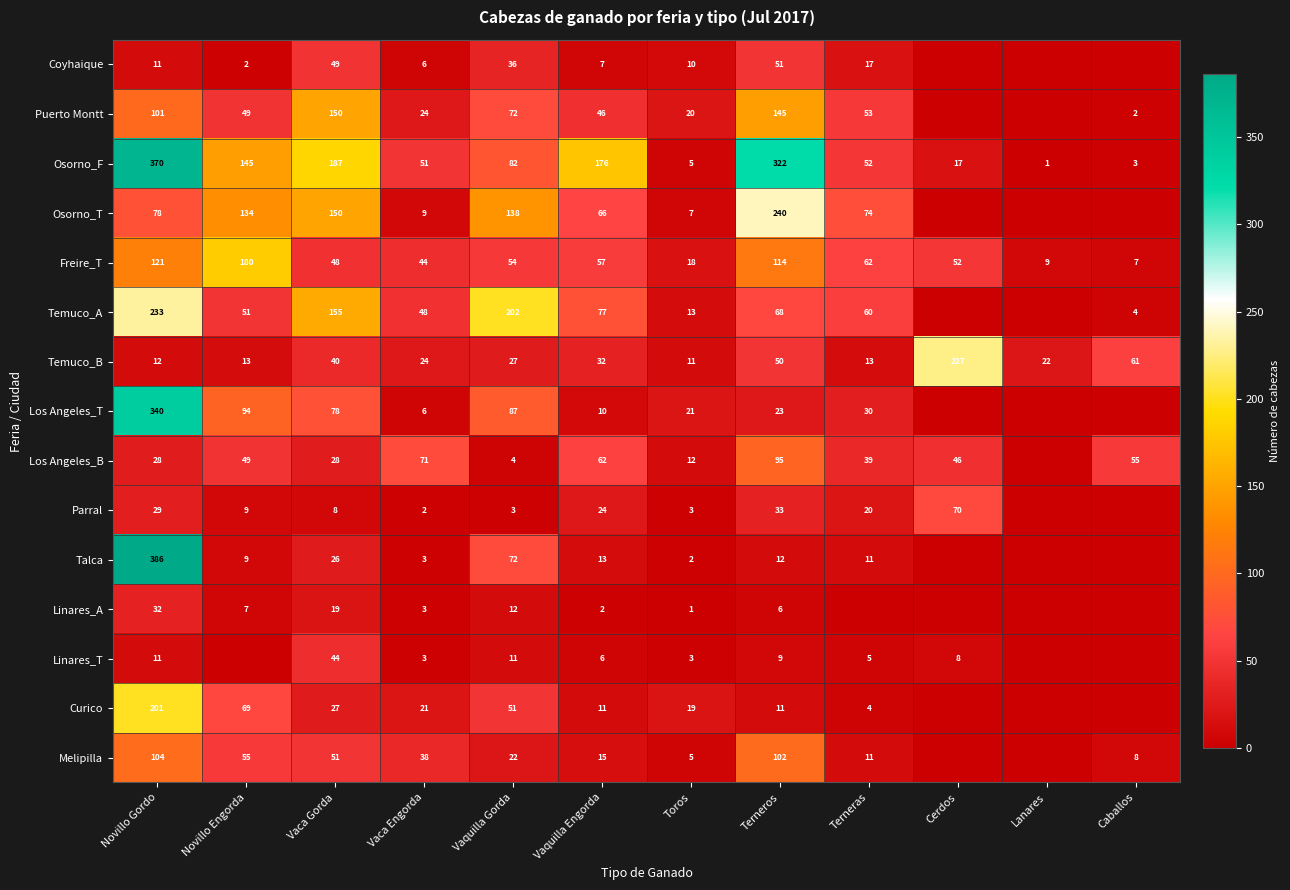

At which label does Freire_T first exceed 54?

Novillo Gordo